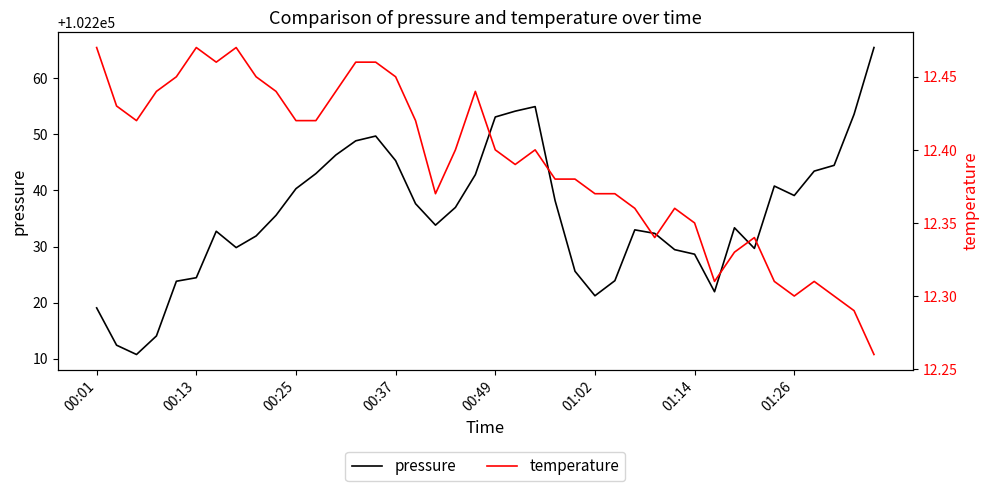

What are all the series names shown in the legend?

pressure, temperature